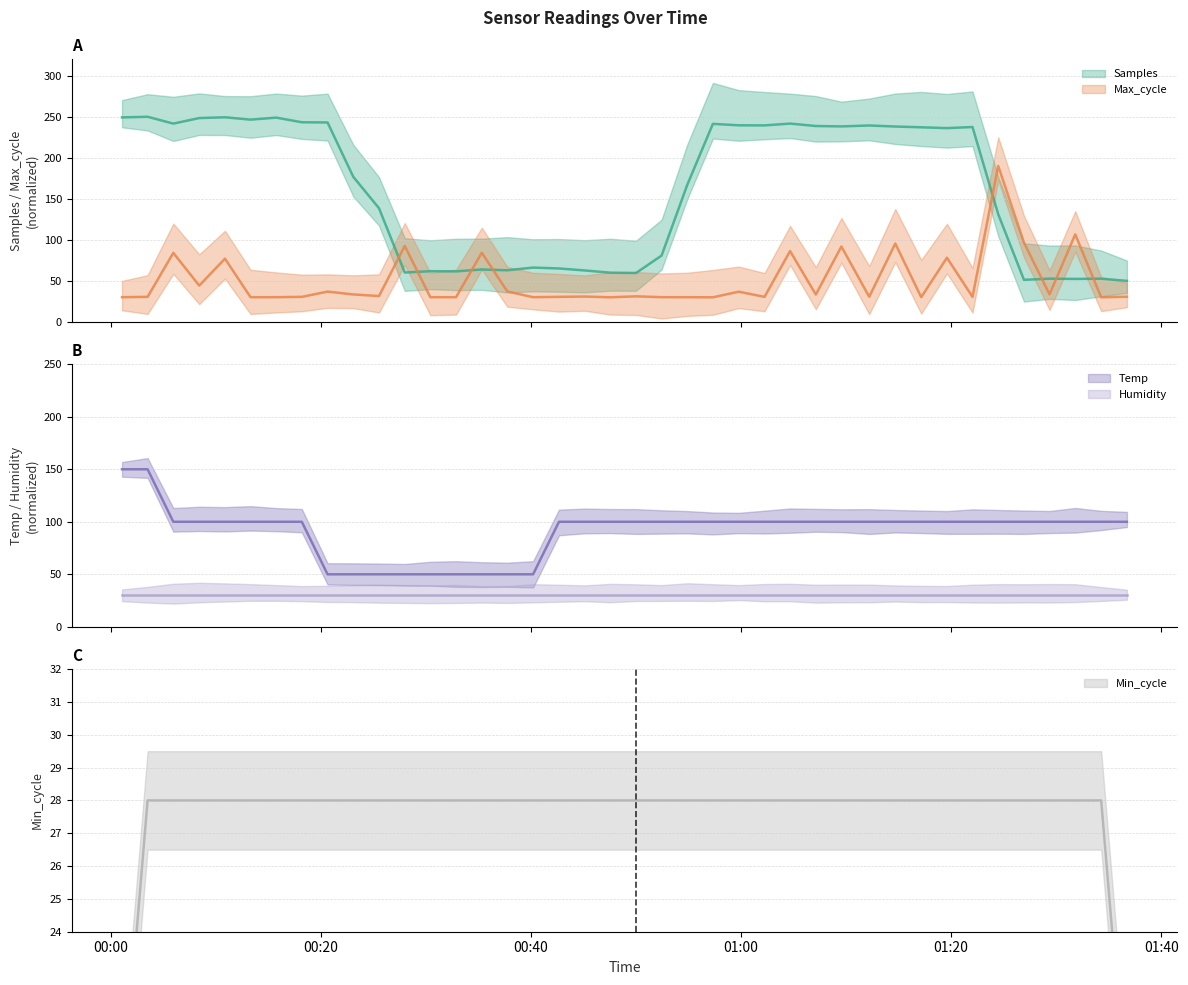

Between 2023/01/06 01:09:33 and 2023/01/06 01:24:29, which series saw the biggest shift?

Samples